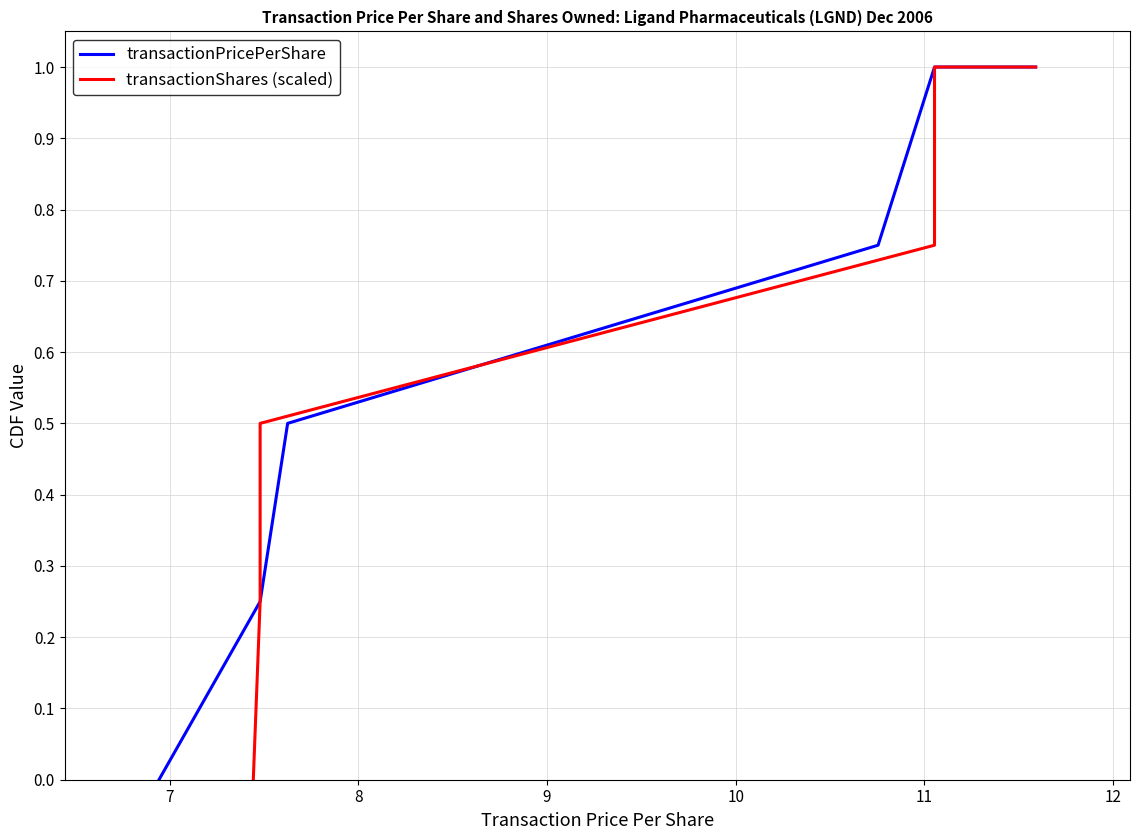

Which series has the largest range (max minus min)?

transactionPricePerShare